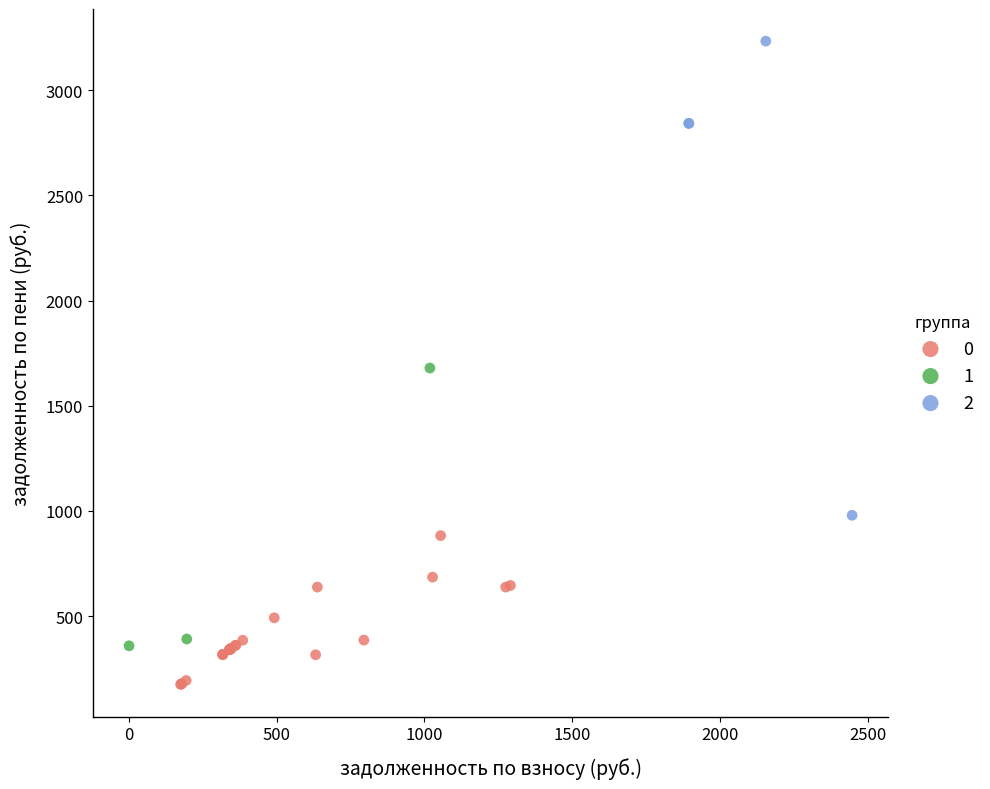

Which series contains the lowest Y value?

0